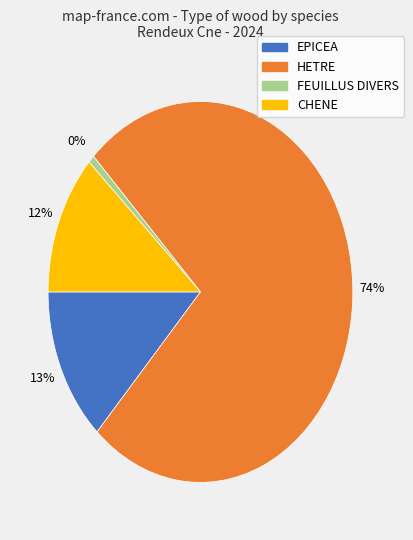

What is the change in value from EPICEA to HETRE?

+20.6